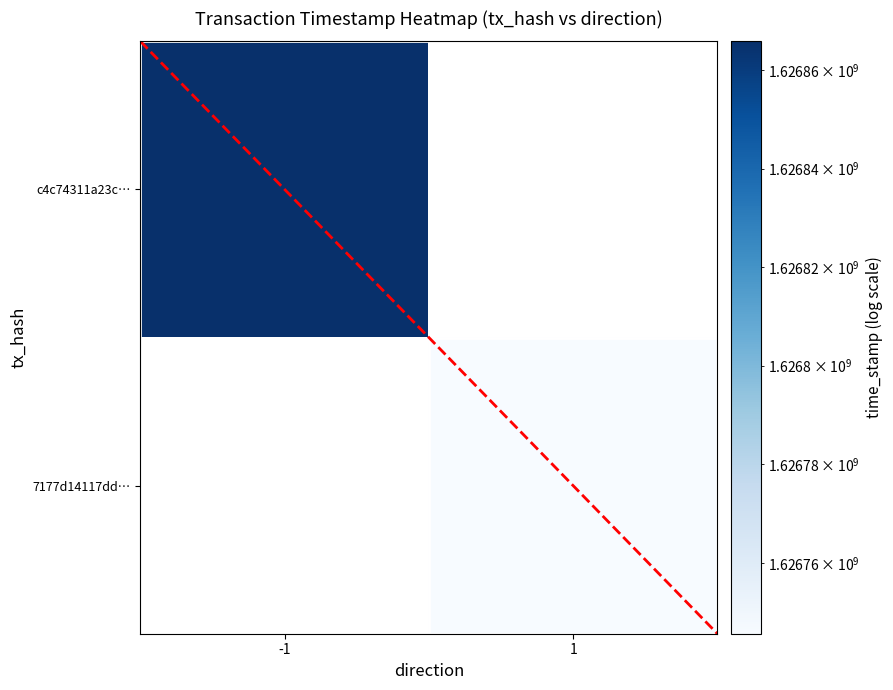

Is it true that 7177d14117dd… equals 2745131192.9 at 1?

False